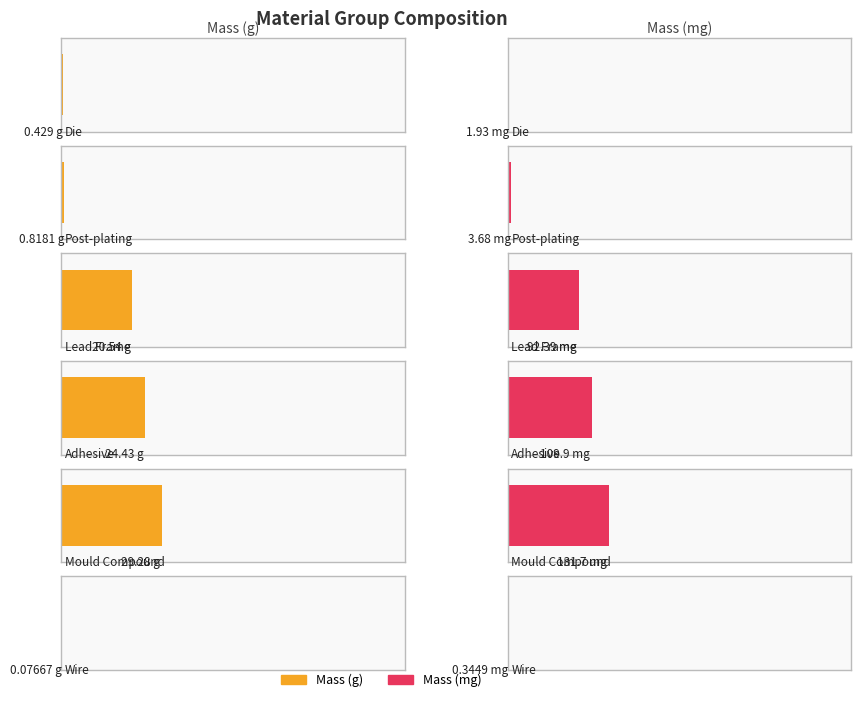

List the series in order of their overall mean, lowest first.

Mass, Massmg